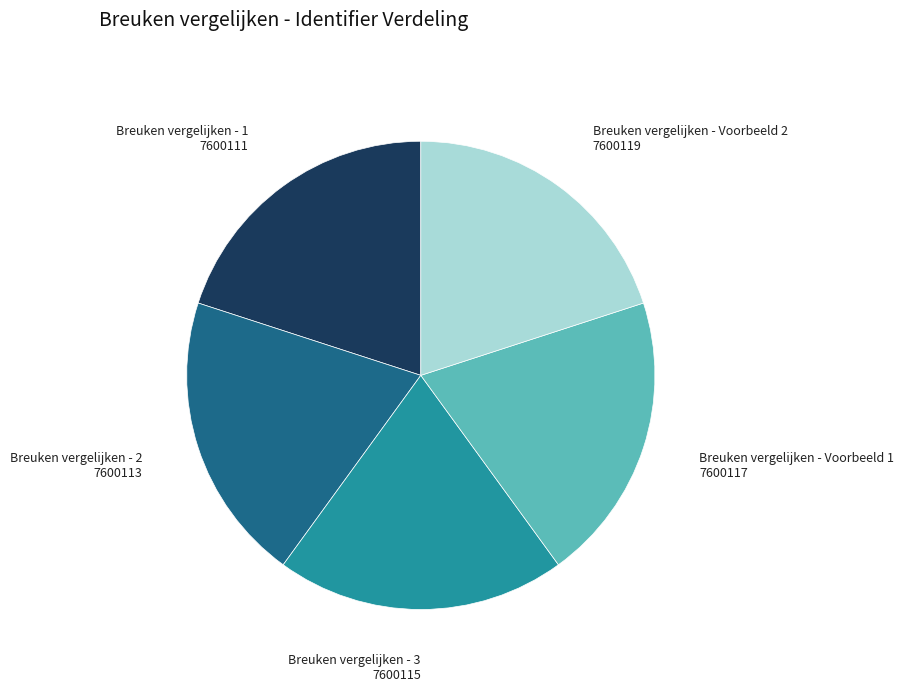

Combined, do Breuken vergelijken - 3 and Breuken vergelijken - Voorbeeld 2 account for over 50%?

No